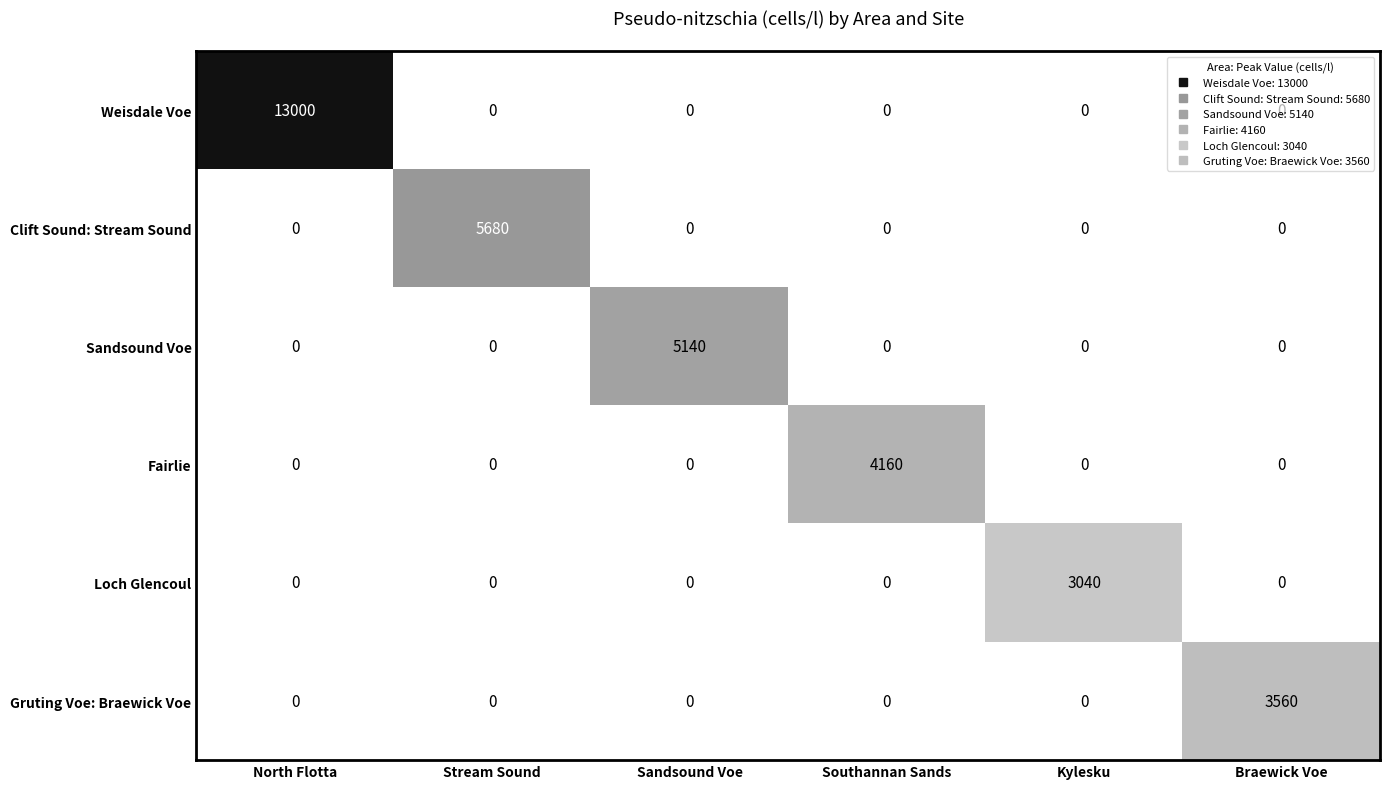

Between Sandsound Voe and Southannan Sands, which series saw the biggest shift?

Sandsound Voe